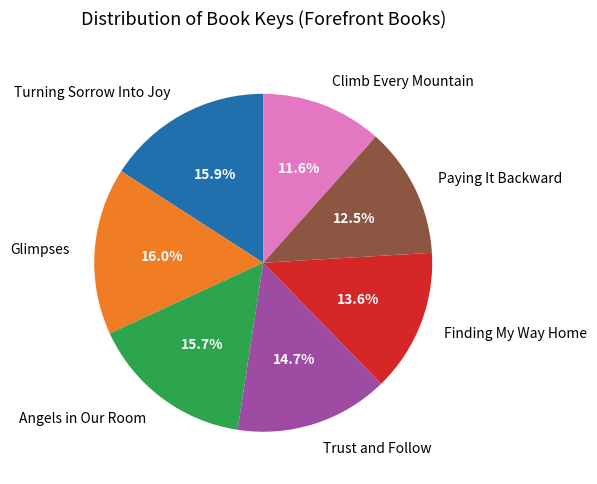

How many segments does this pie chart have?

7